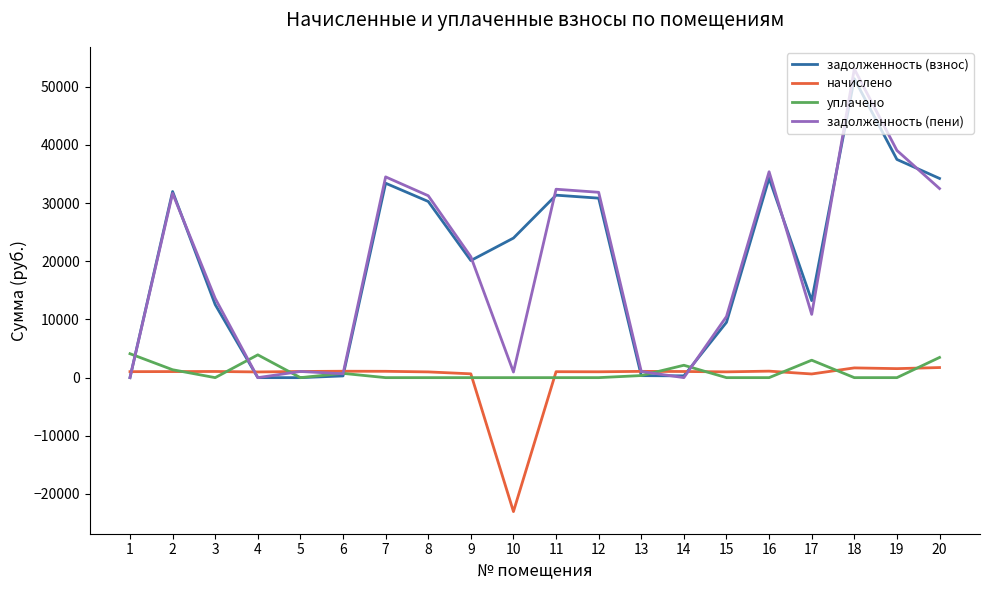

What is the total value across all series at 12?

63725.4